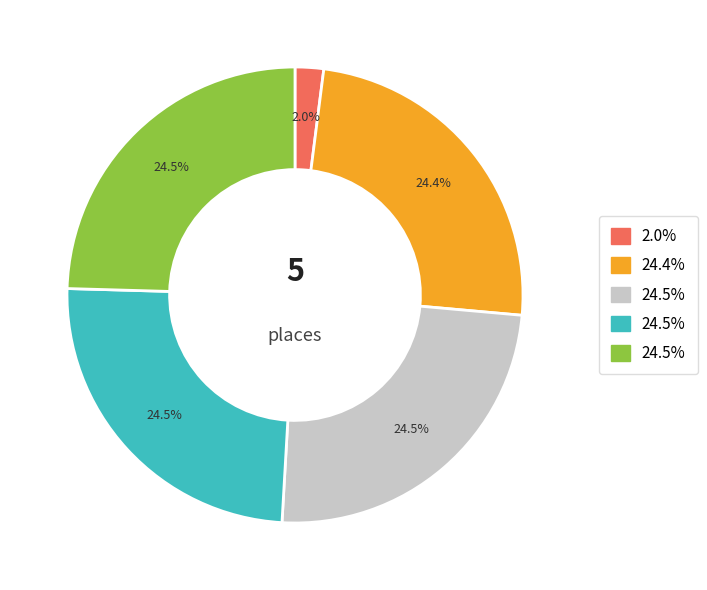

Is there a majority slice in this chart?

No